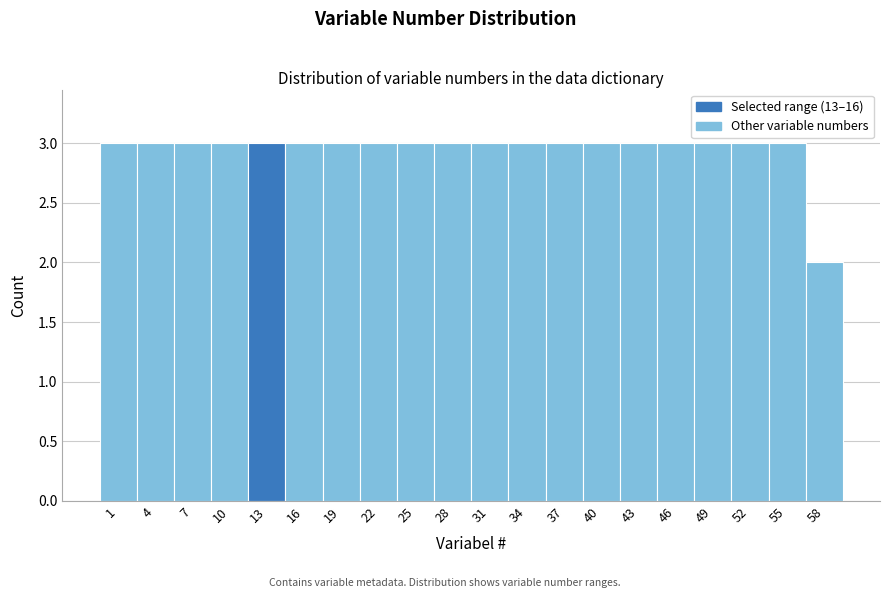

Reading left to right, what are all the values shown in this chart?

3	3	3	3	3	3	3	3	3	3	3	3	3	3	3	3	3	3	3	2